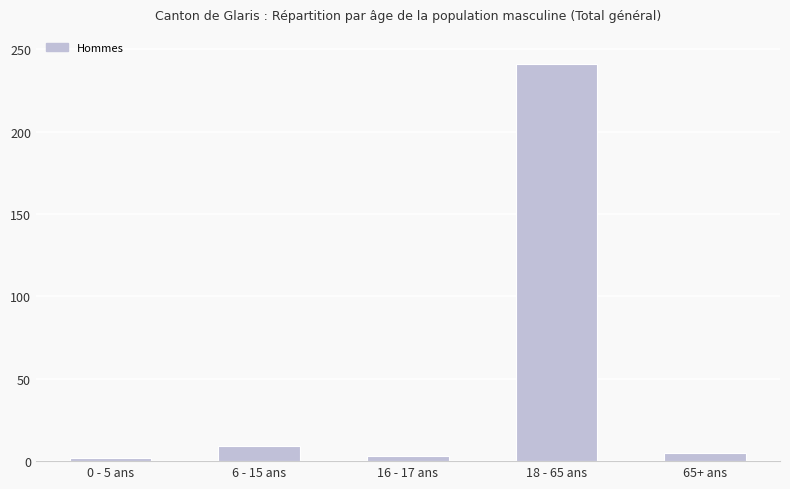

True or false: the data shows 3 at 16 - 17 ans.

True